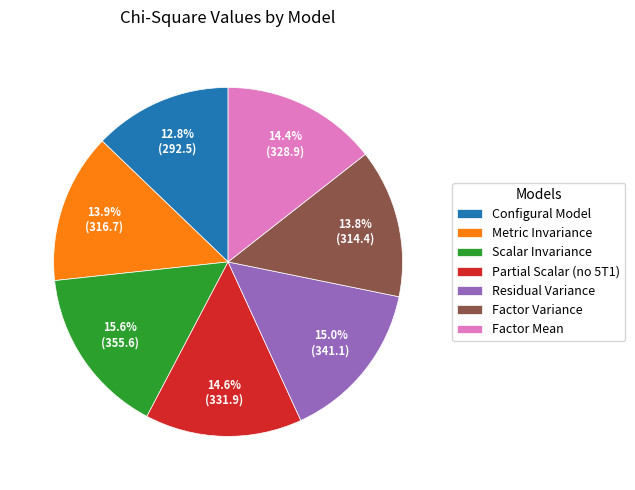

To the nearest percent, what percentage of the pie is Configural Model?

13%